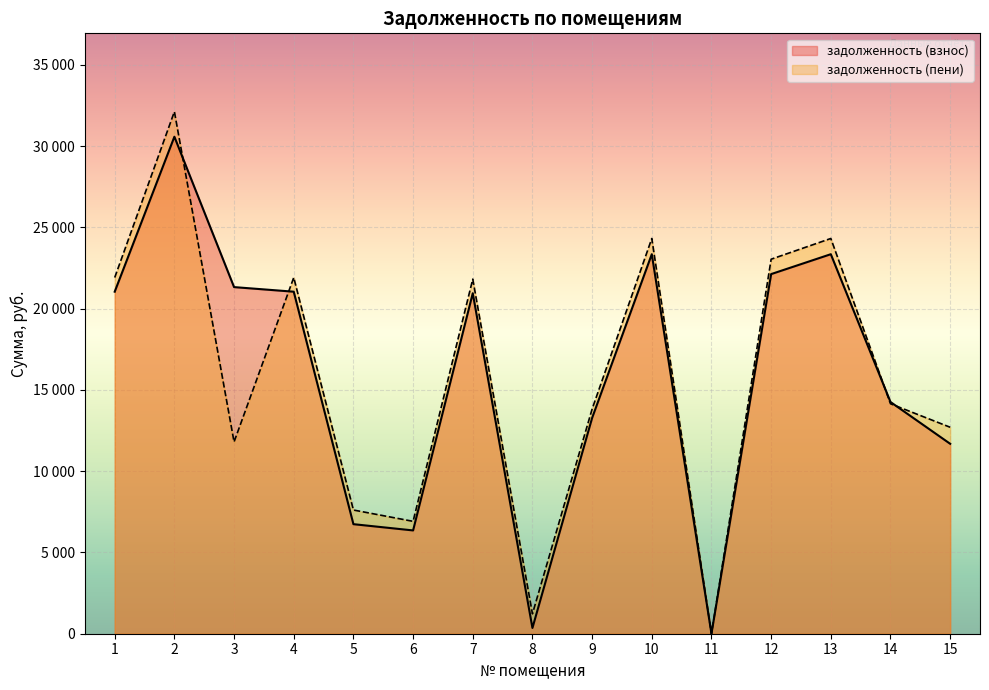

True or false: задолженность (взнос) and задолженность (пени) cross at least once.

True